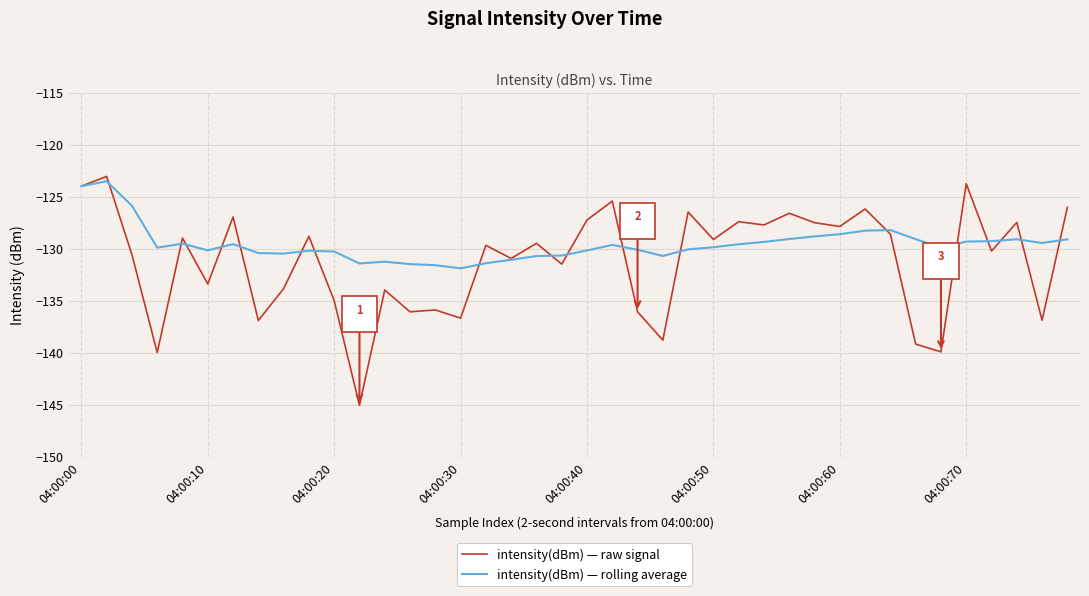

Which series has the widest spread of values?

intensity(dBm) — raw signal